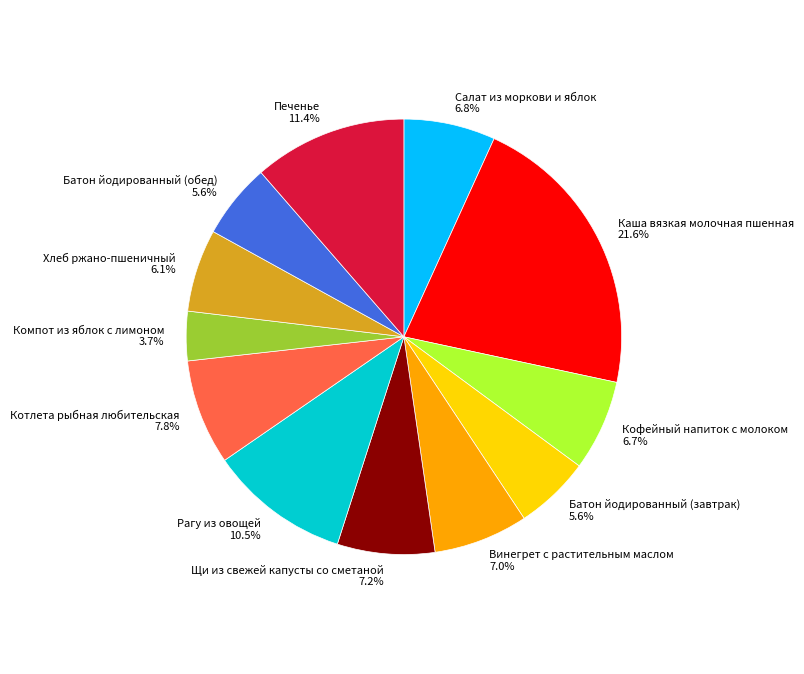

Approximately how many times larger is the value at Салат из моркови и яблок compared to Щи из свежей капусты со сметаной?

0.9